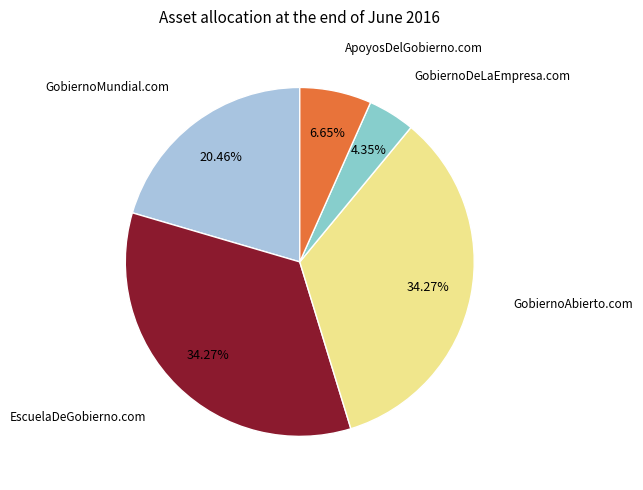

How many segments does this pie chart have?

5